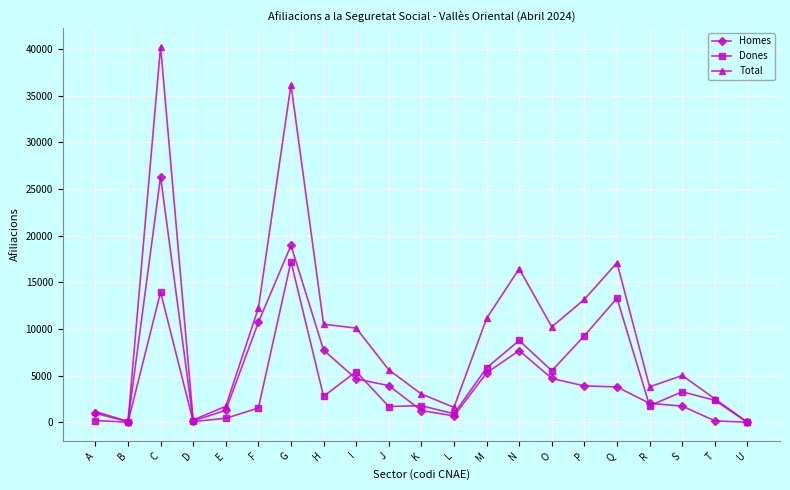

What is the approximate value of Dones at E?

430